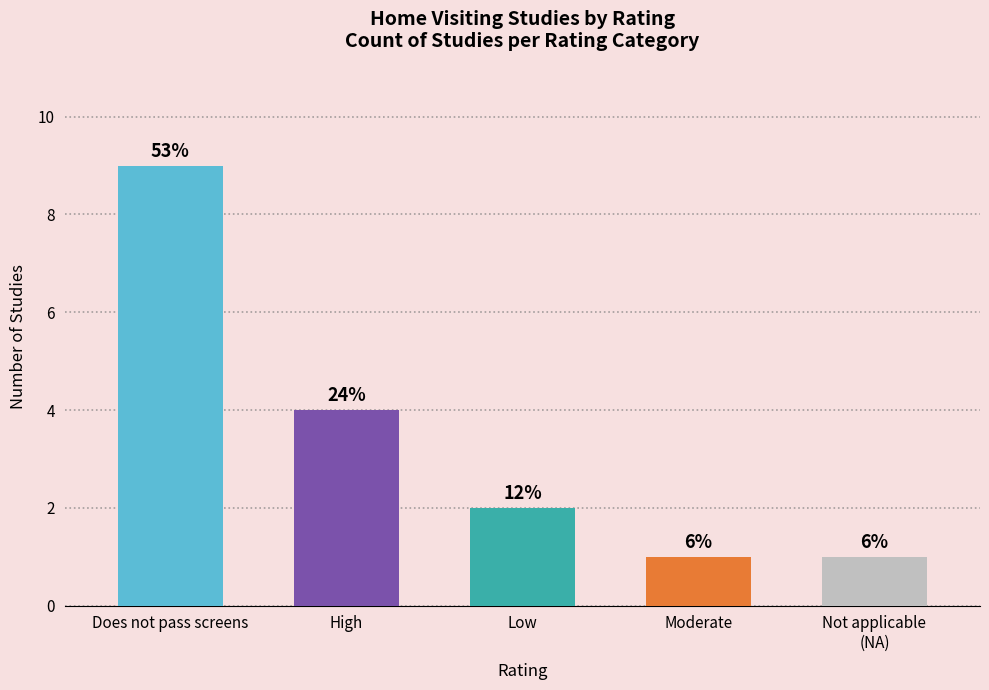

How many bars are there in total?

5